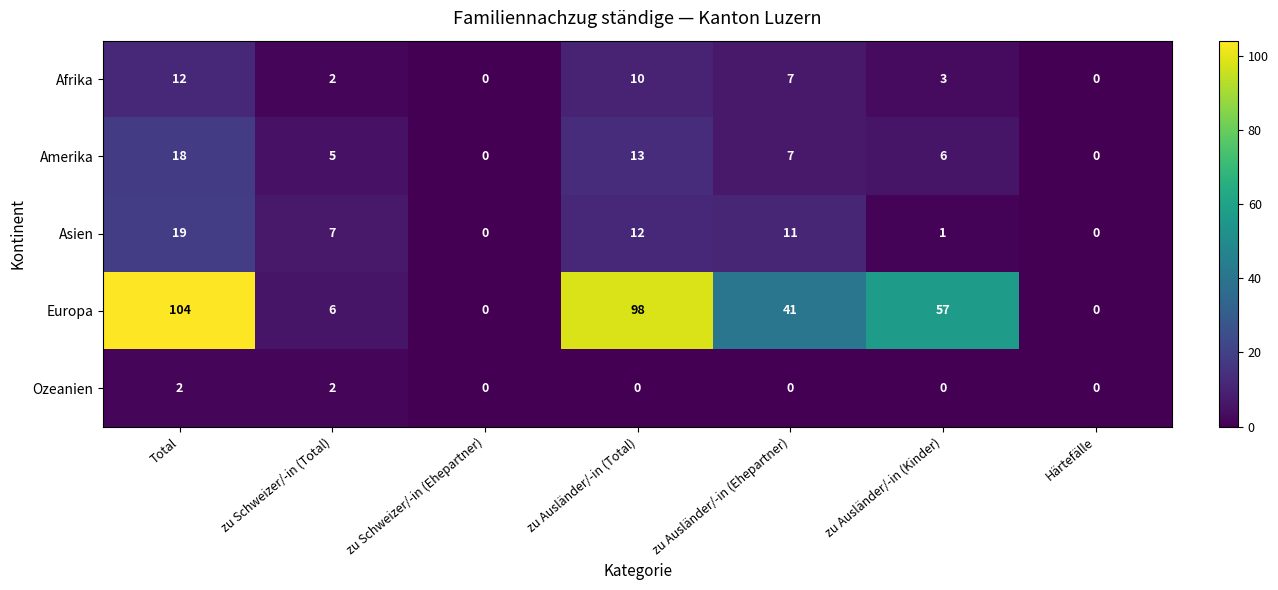

Which series changed the most between zu Schweizer/-in (Total) and zu Schweizer/-in (Ehepartner)?

Asien